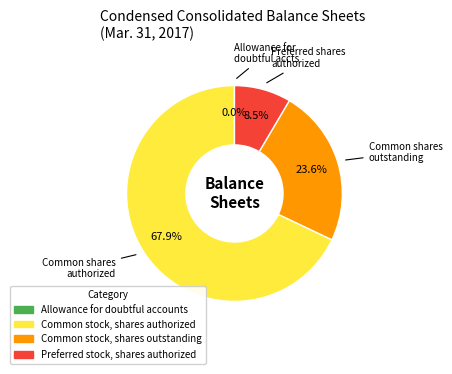

What percentage do Common stock, shares authorized and Common stock, shares outstanding together represent?

91.5%